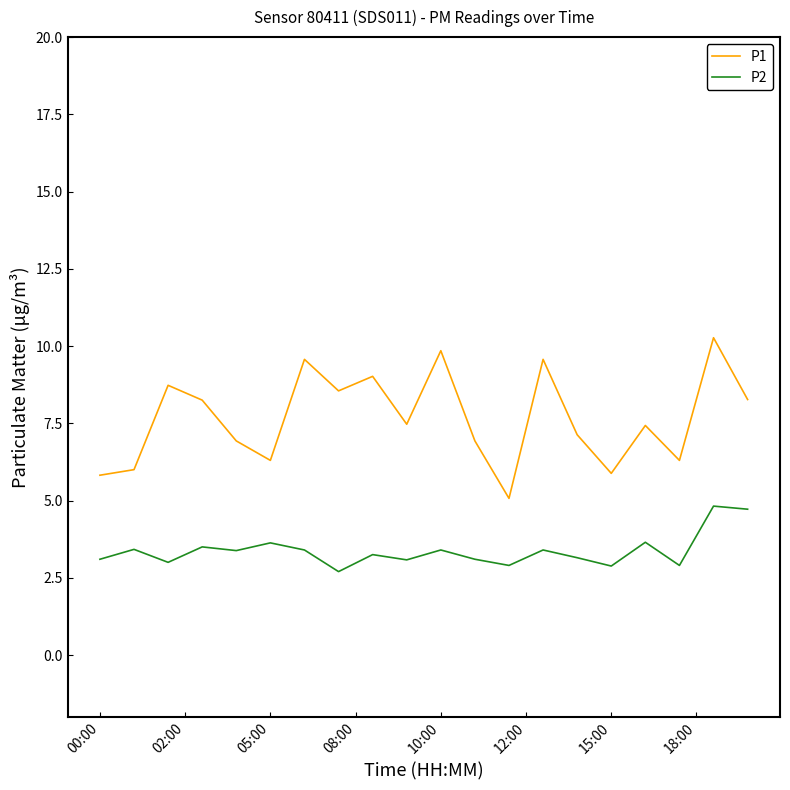

List the series in order of their peak value, highest first.

P1, P2